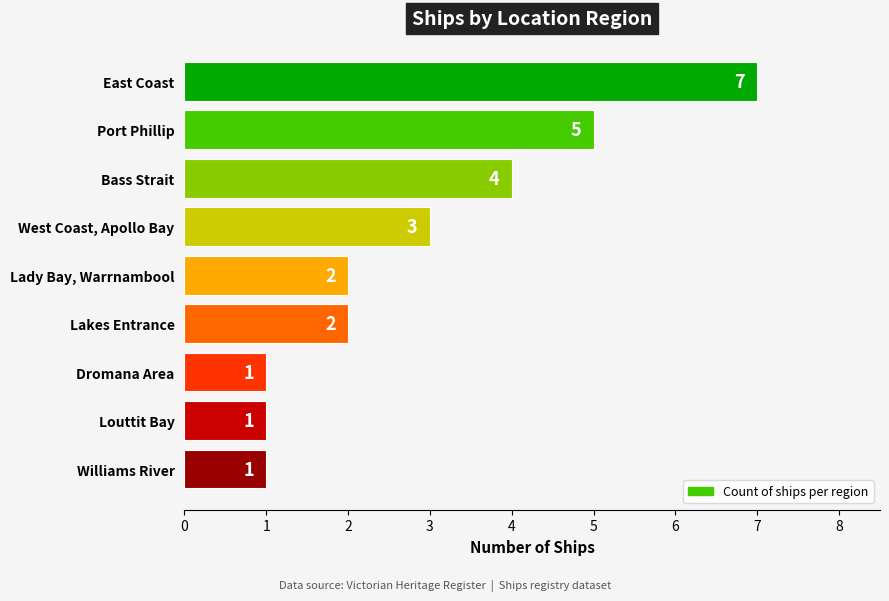

What is the change in value from East Coast to Bass Strait?

-3